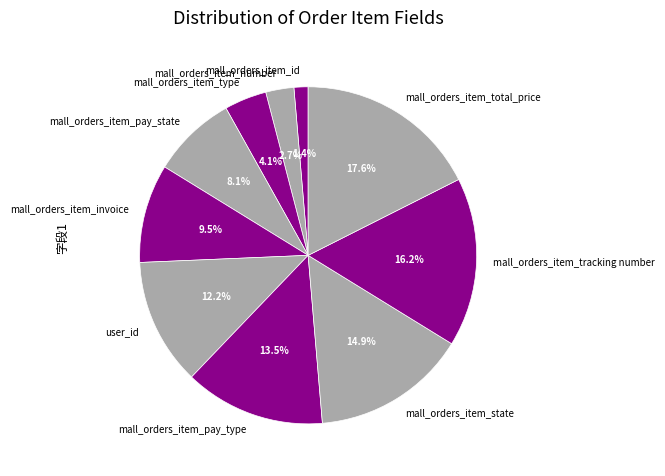

To the nearest percent, what percentage of the pie is mall_orders_item_tracking number?

16%